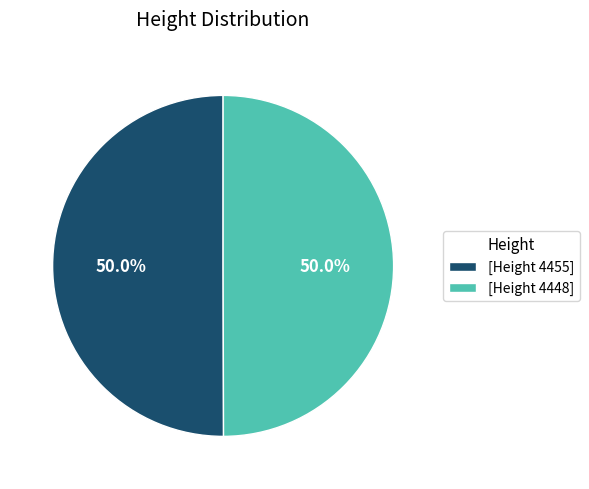

How many segments does this pie chart have?

2